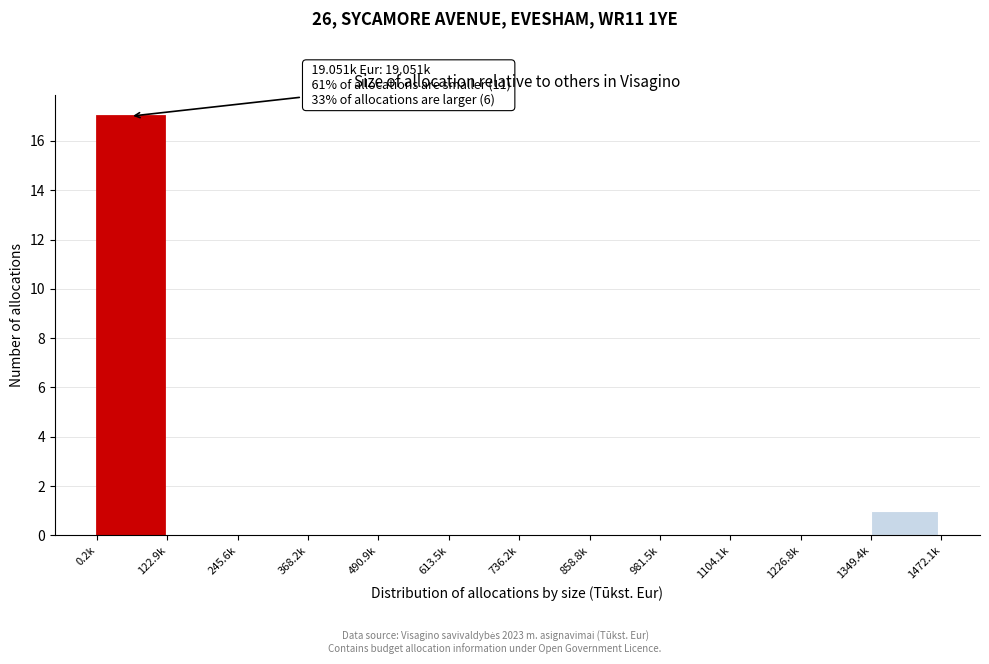

Reading left to right, list all the values displayed in this chart.

0.2k=17	122.9k=0	245.6k=0	368.2k=0	490.9k=0	613.5k=0	736.2k=0	858.8k=0	981.5k=0	1104.1k=0	1226.8k=0	1349.4k=1